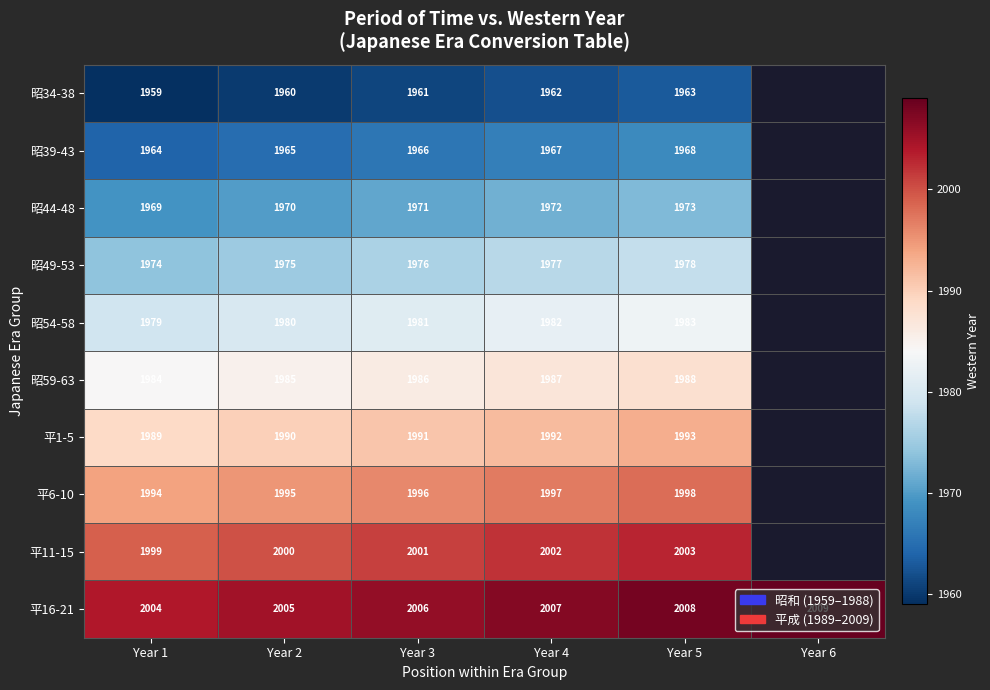

What is the difference between the highest and lowest values at Year 3?

45